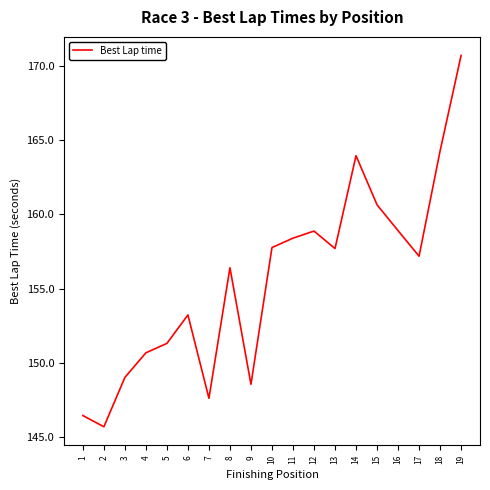

Approximately how many times larger is the value at 12 compared to 2?

1.1